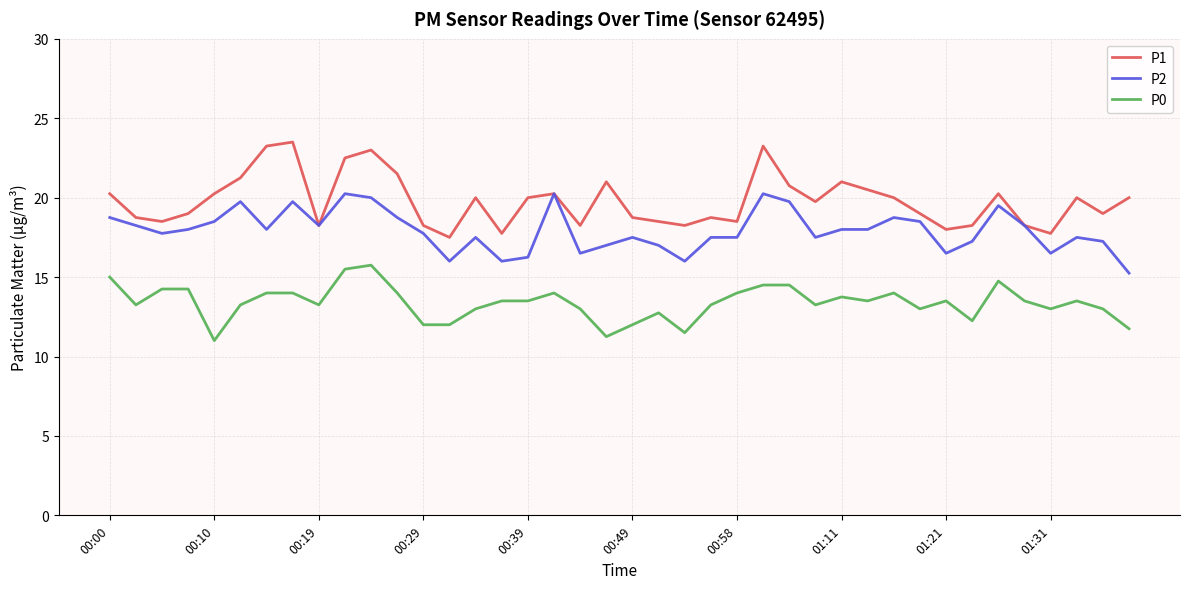

Which series has the largest total across all categories?

P1